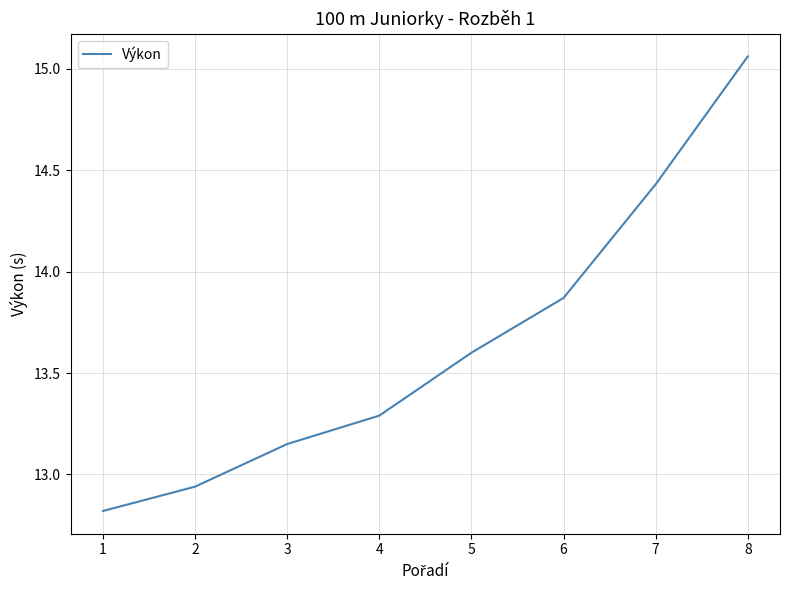

At which category does the chart reach its peak across all series?

8